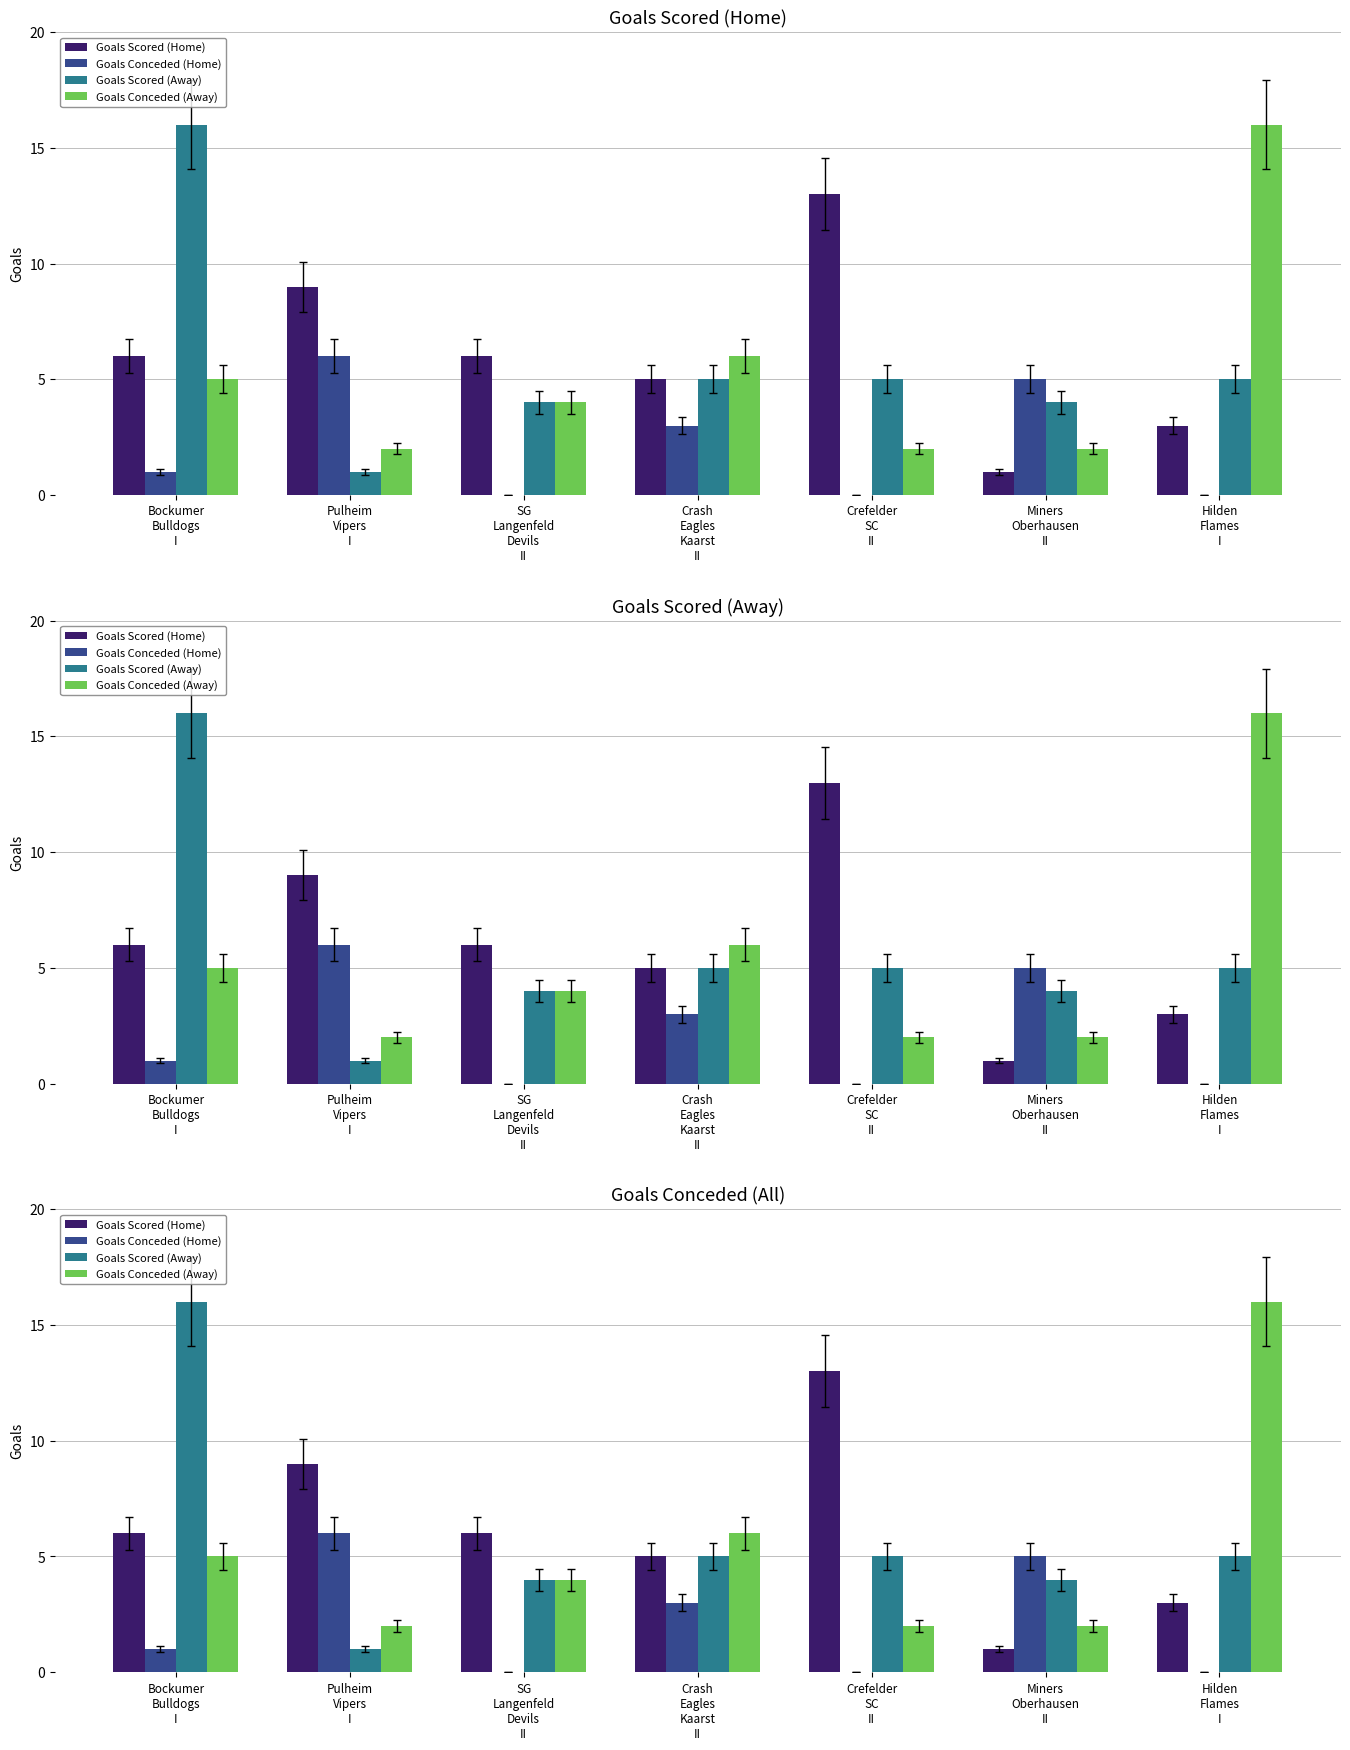

What is the difference between the maximum and minimum values in the Goals Scored (Home) series?

12